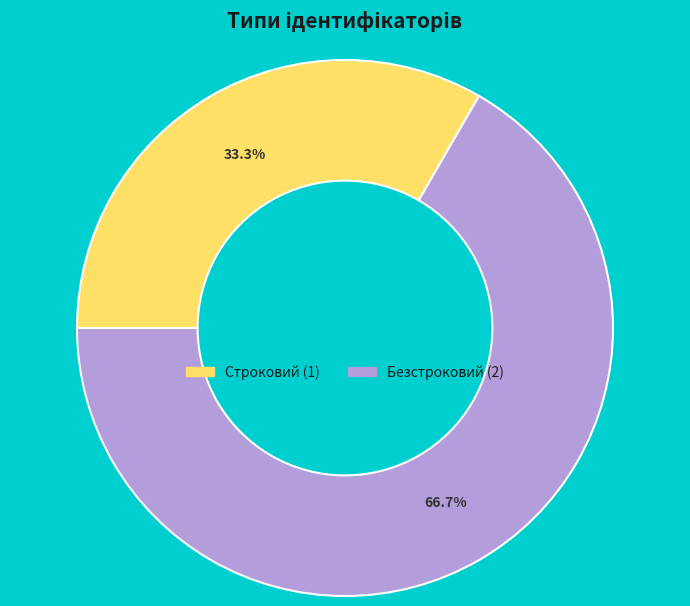

To the nearest percent, what is the difference between the largest and smallest slice percentages?

33%